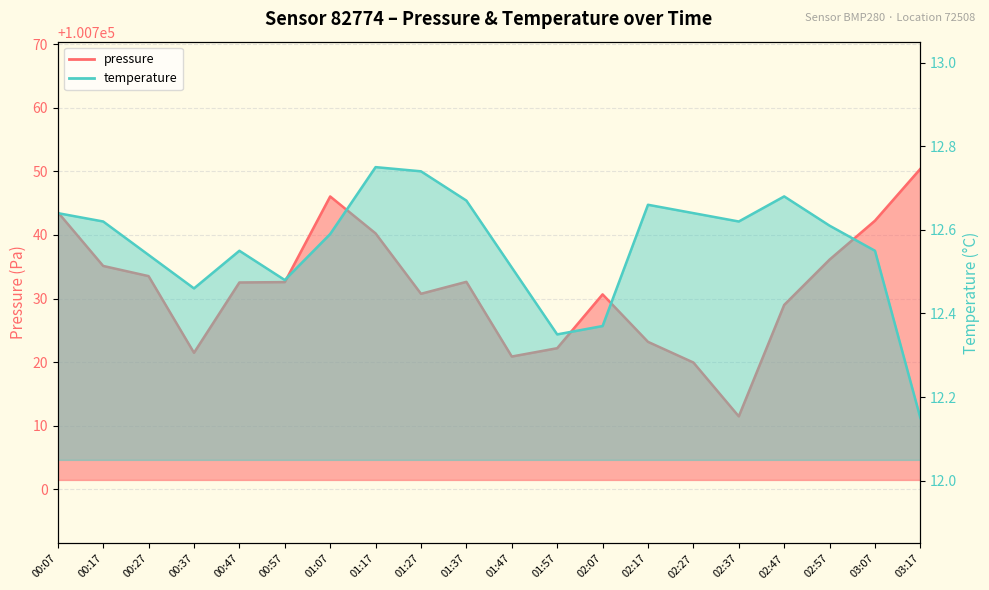

Reading right to left, extract all data points from this chart.

pressure: 03:17=100750.4	03:07=100742.2	02:57=100736.1	02:47=100729.0	02:37=100711.5	02:27=100719.9	02:17=100723.2	02:07=100730.7	01:57=100722.2	01:47=100720.9	01:37=100732.6	01:27=100730.8	01:17=100740.2	01:07=100746.1	00:57=100732.6	00:47=100732.5	00:37=100721.5	00:27=100733.5	00:17=100735.1	00:07=100743.6
temperature: 03:17=12.2	03:07=12.6	02:57=12.6	02:47=12.7	02:37=12.6	02:27=12.6	02:17=12.7	02:07=12.4	01:57=12.3	01:47=12.5	01:37=12.7	01:27=12.7	01:17=12.8	01:07=12.6	00:57=12.5	00:47=12.6	00:37=12.5	00:27=12.5	00:17=12.6	00:07=12.6